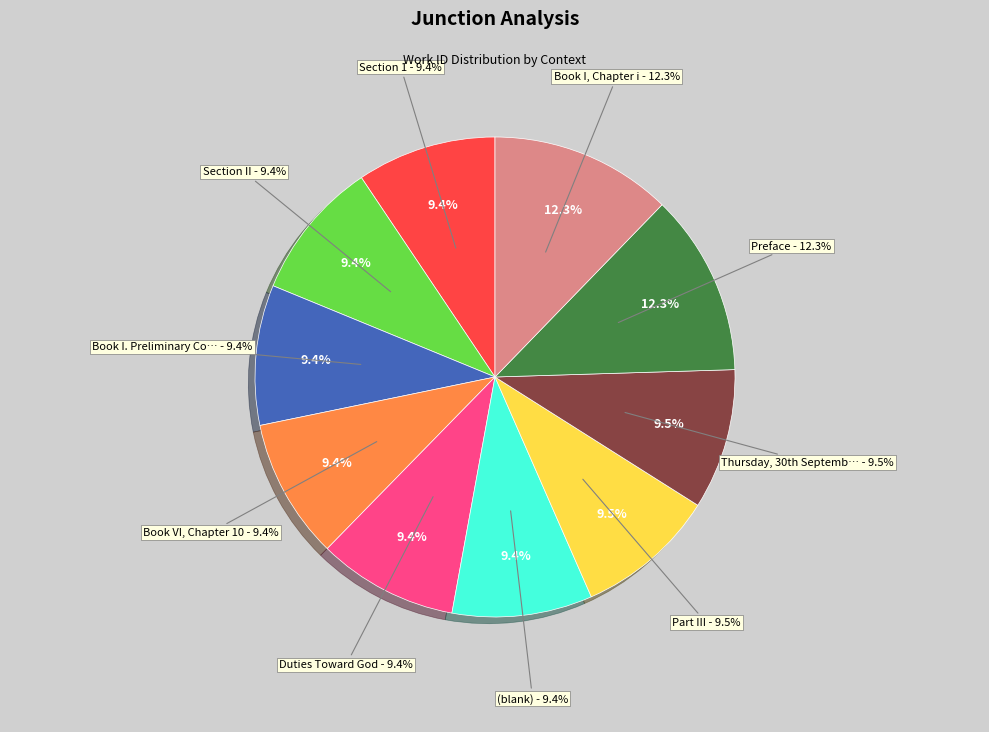

To the nearest percent, what portion does Part III represent?

9%